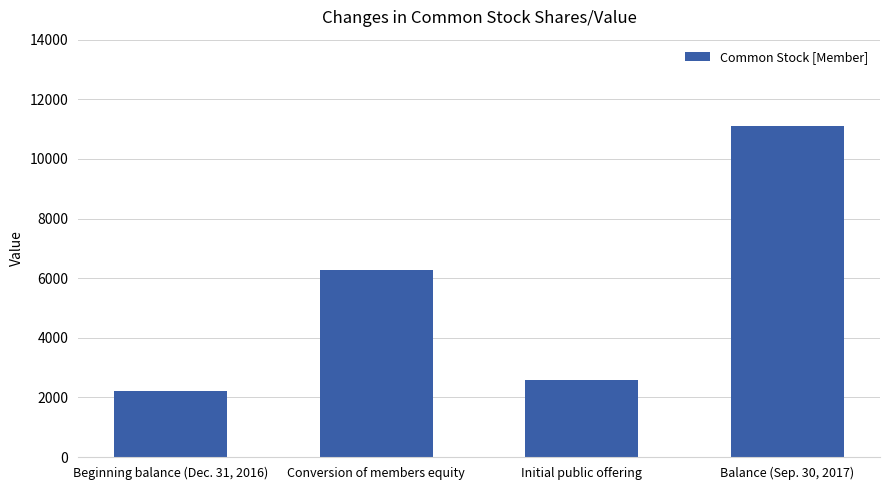

What is the change in value from Beginning balance (Dec. 31, 2016) to Initial public offering?

+380